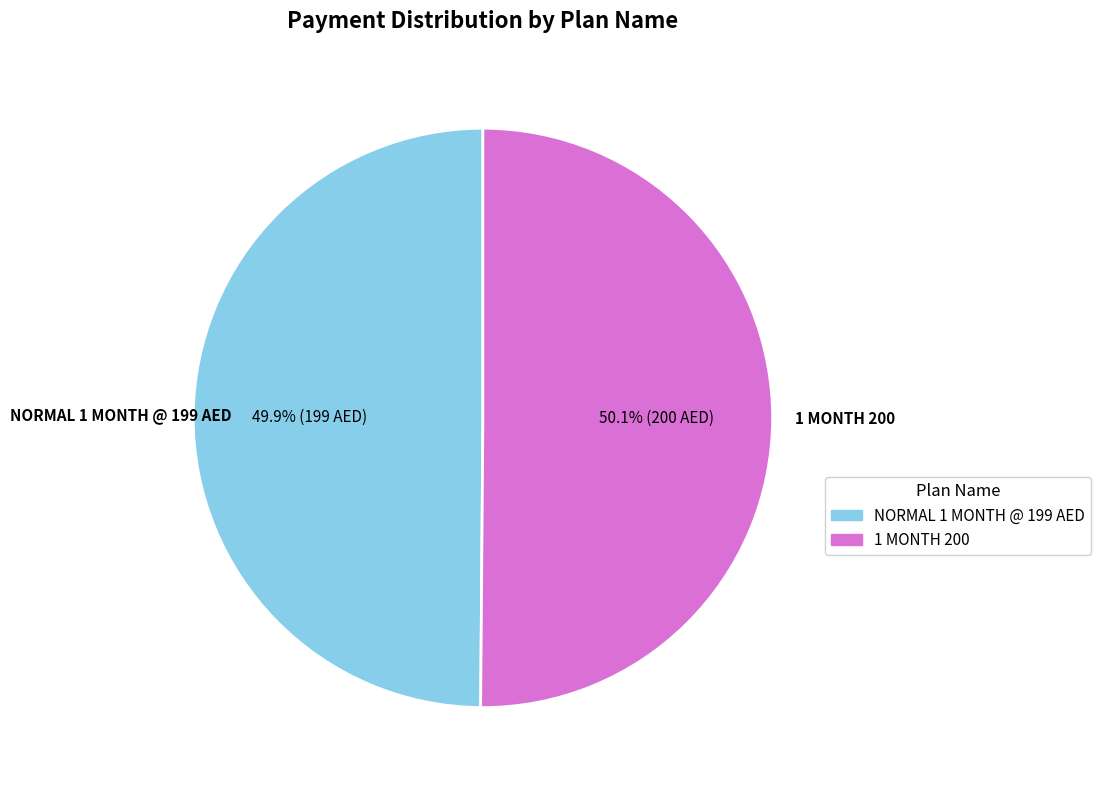

How many slices are in this pie chart?

2